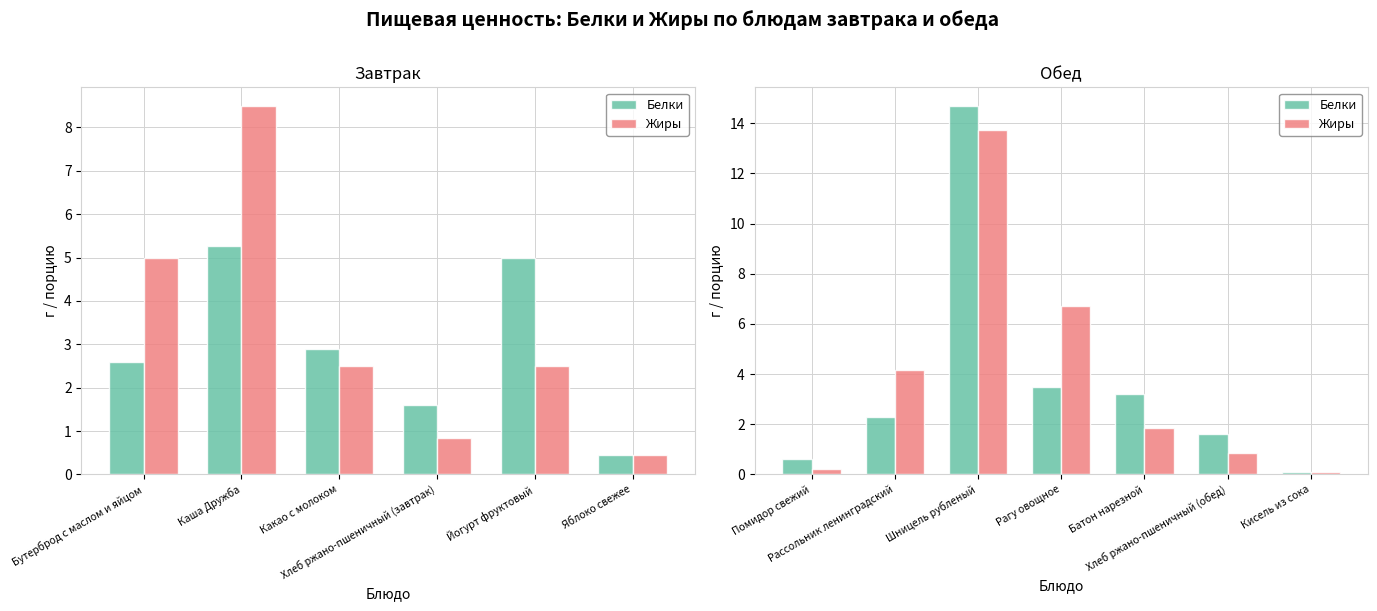

Rank the series by their average value, from lowest to highest.

Белки, Жиры